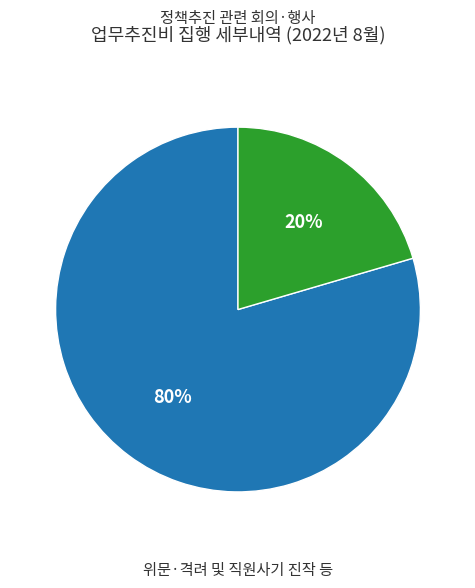

To the nearest percent, what is the average slice percentage?

50%